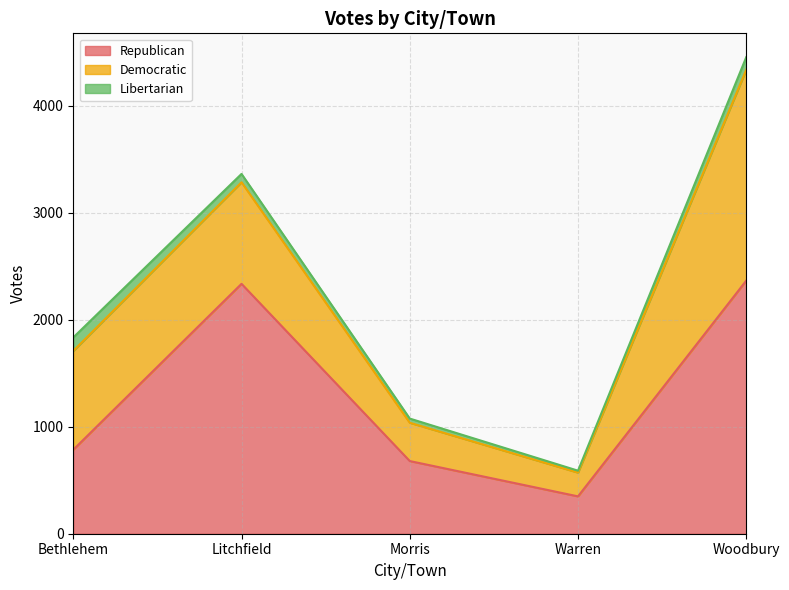

Reading left to right, list all the values displayed in this chart.

Republican: 785	2335	679	349	2365
Democratic: 923	949	358	222	1970
Libertarian: 126	78	39	18	118